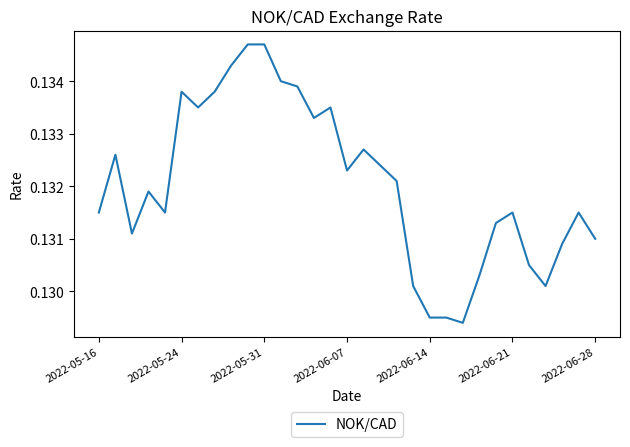

What is the smallest value displayed?

0.1